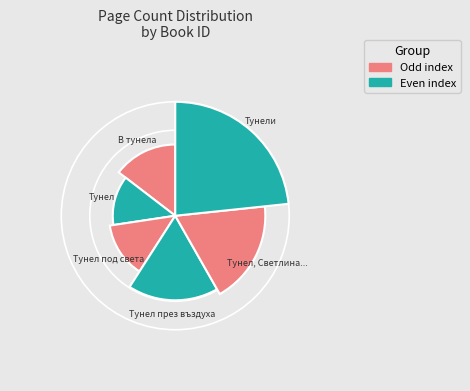

Count the number of slices in the pie.

6